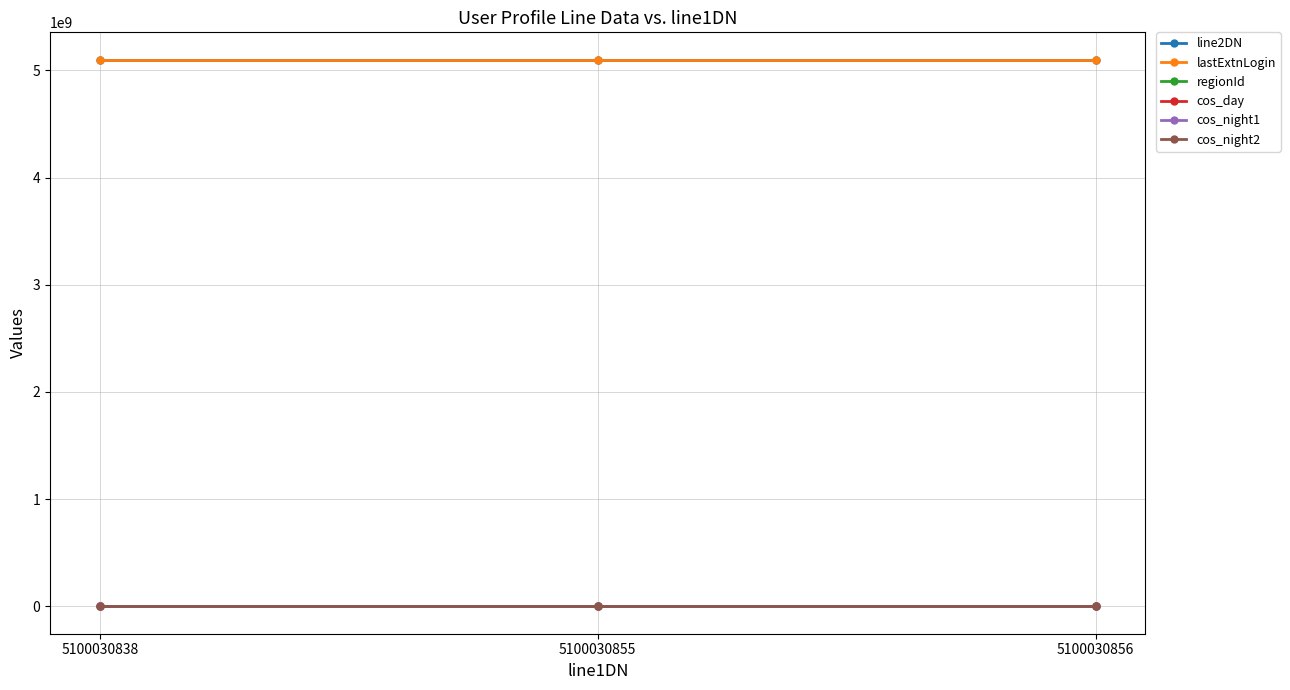

Is it true that regionId equals 1 at 5100030856?

True